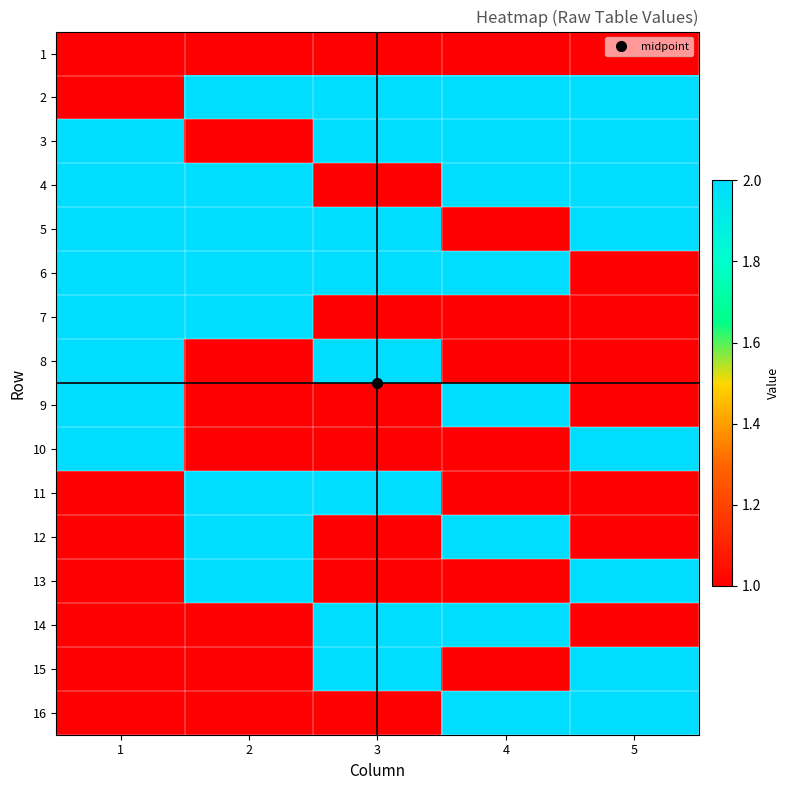

How many distinct data groups are displayed?

16